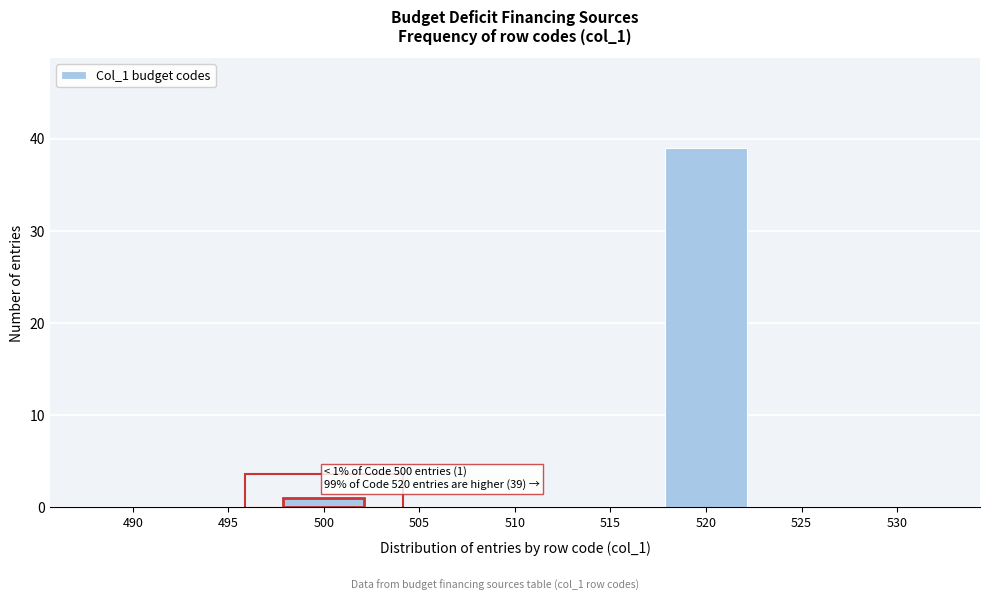

Reading right to left, transcribe all the data shown in this chart.

530=0	525=0	520=39	515=0	510=0	505=0	500=1	495=0	490=0